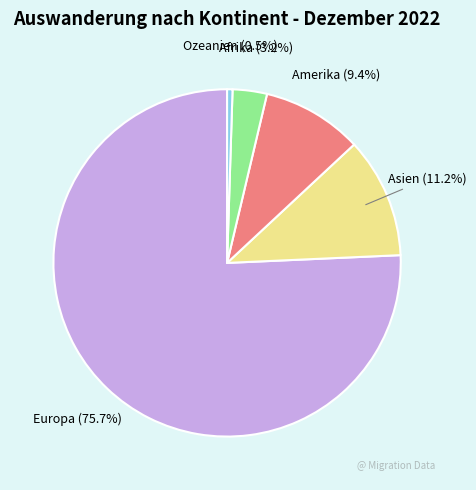

The Amerika slice represents 9% of the pie. True or false?

True